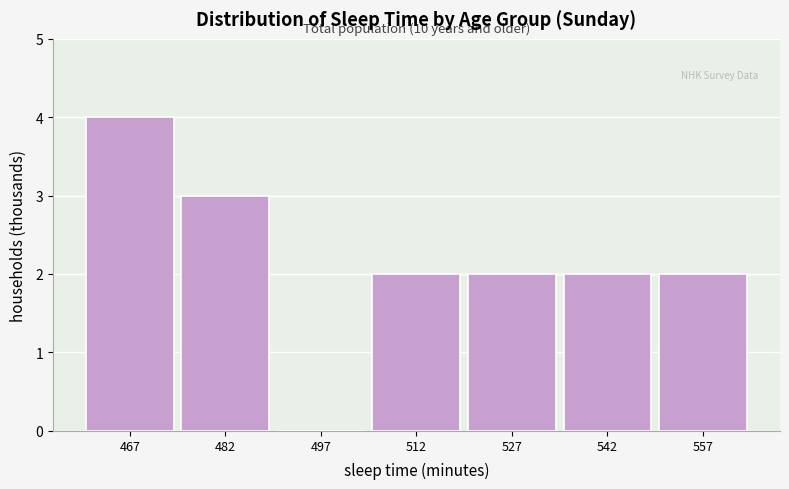

Which range on the x-axis has the tallest bar?

460 to 475